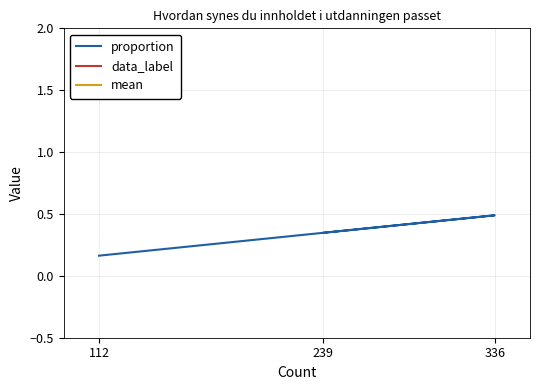

Does the chart display data point markers on the line(s)?

No